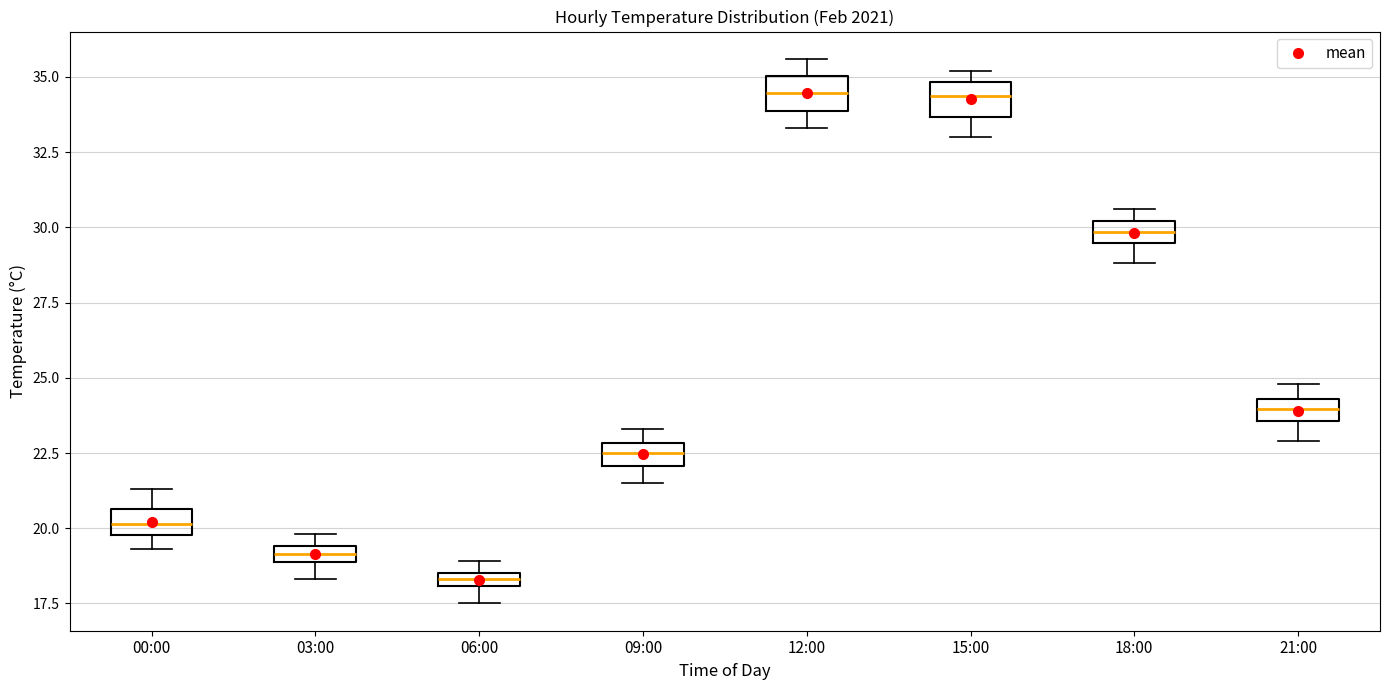

Where does the median line of the box for 09:00 sit on the y-axis? The values are not printed on the chart, so give them approximately, as read against the axis.

22.5